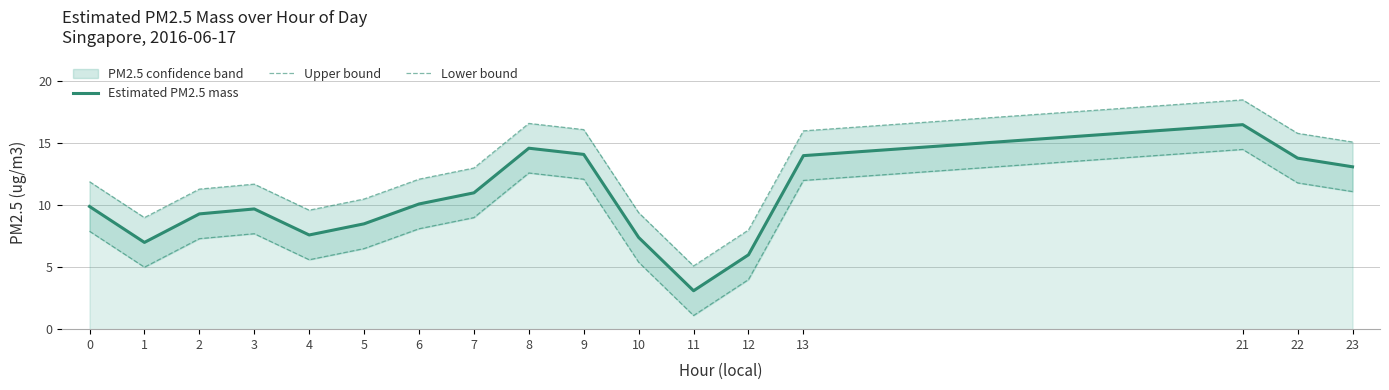

At which category does Upper bound reach its first local valley?

1